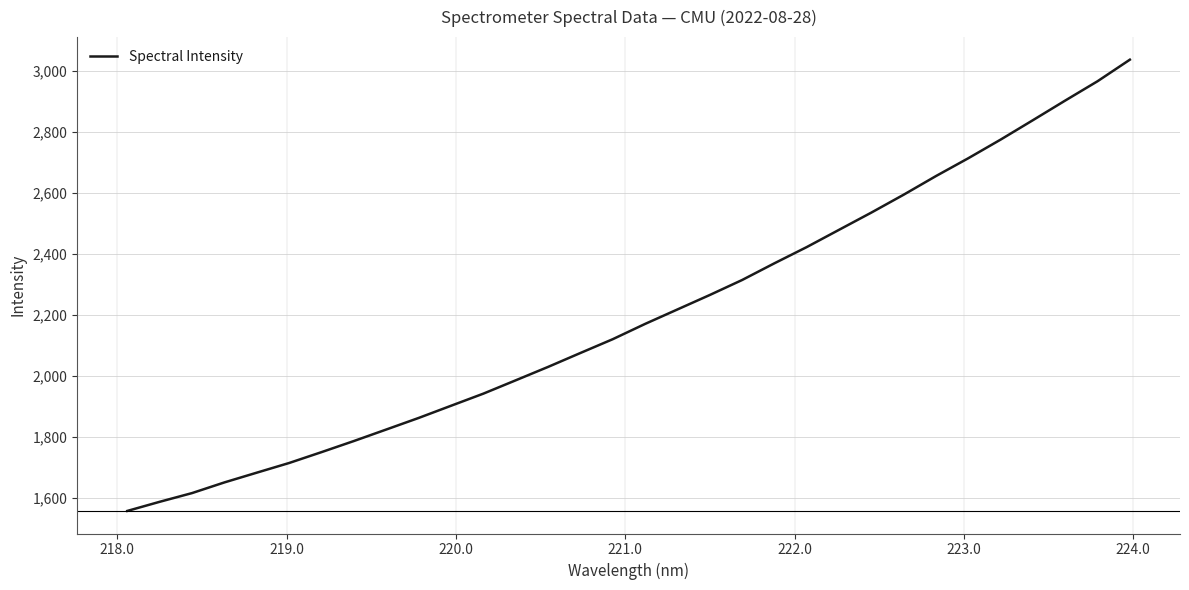

What is the maximum value shown in the chart?

3036.5